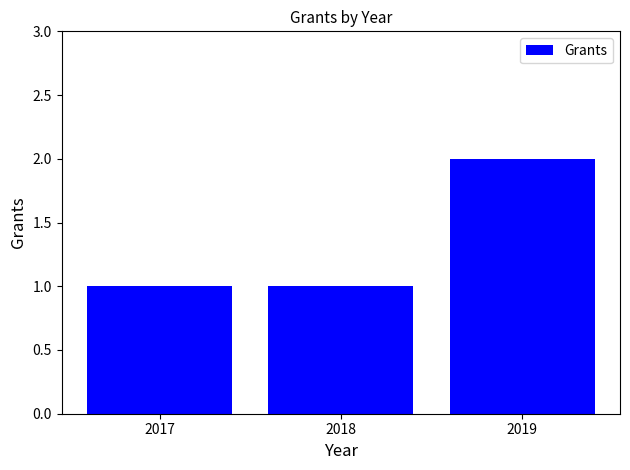

Count the values in the range 1 to 2.

3